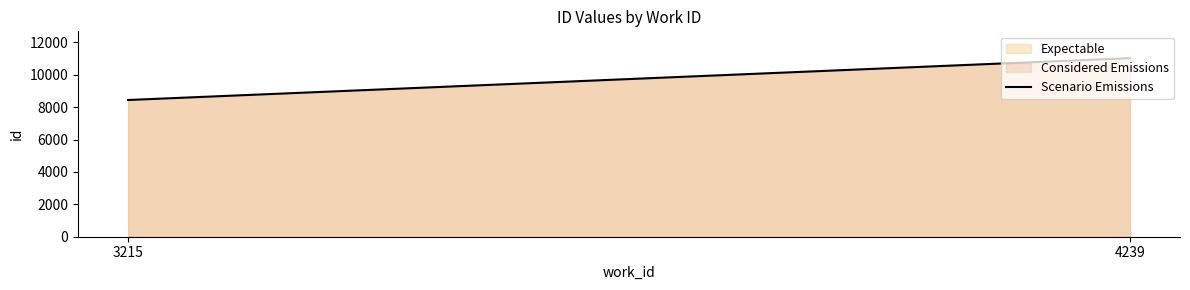

Count the number of categories in the chart.

2